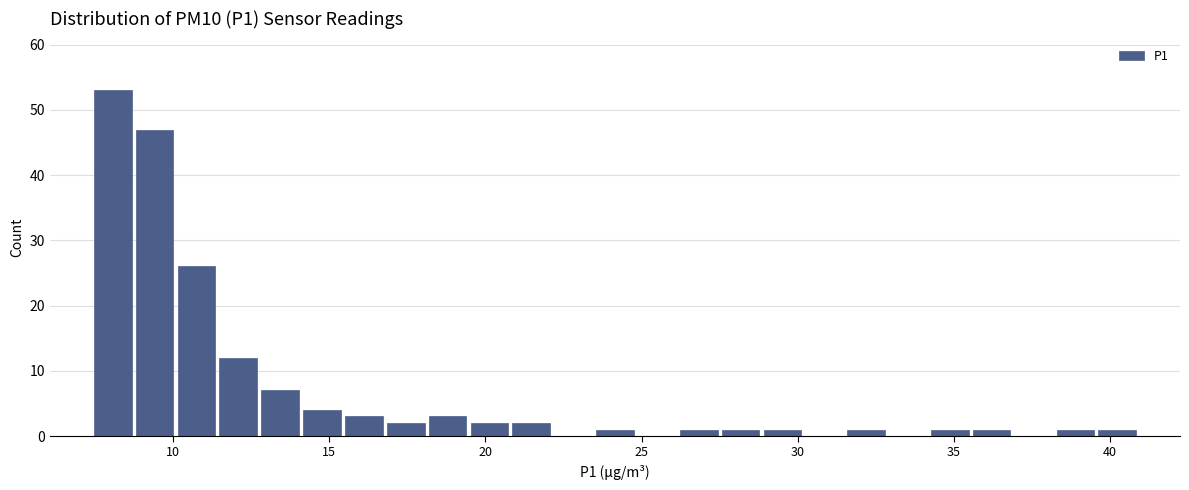

Around what value on the x-axis is the tallest bar? Give the approximate position of its centre, as read against the axis.

8.0